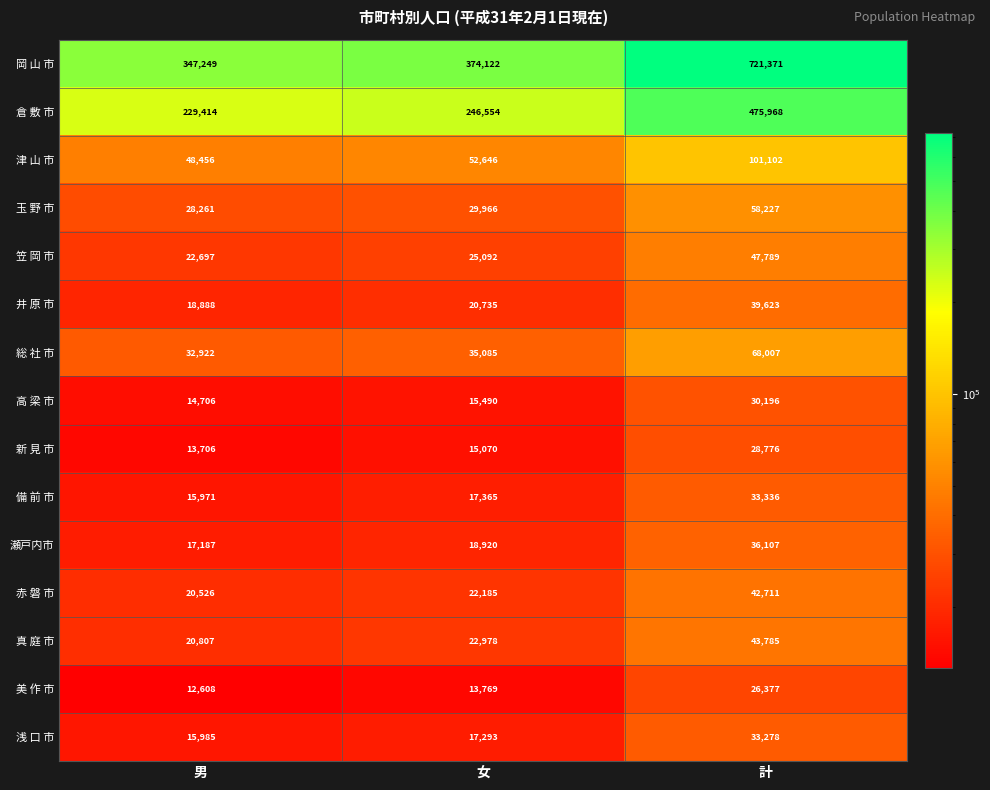

What is the minimum value for 瀬戸内市?

17187